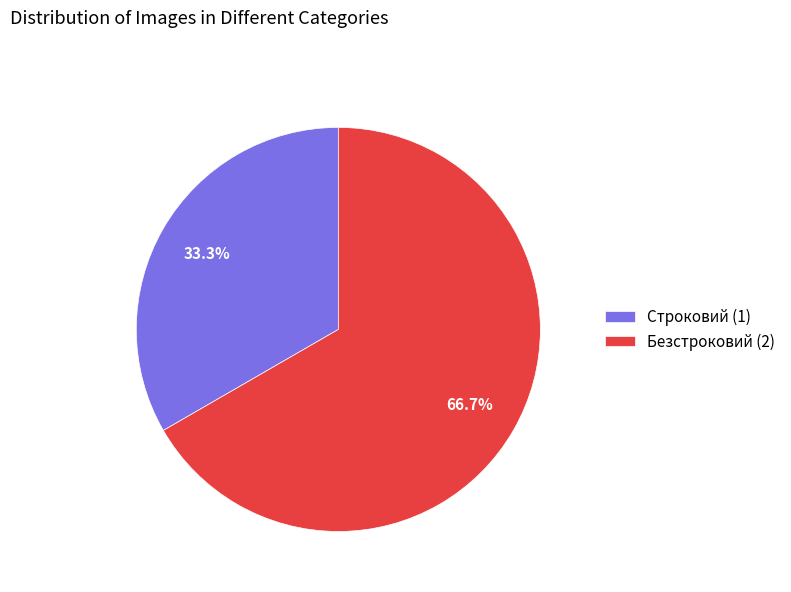

What percentage is the Строковий slice, to the nearest percent?

33%